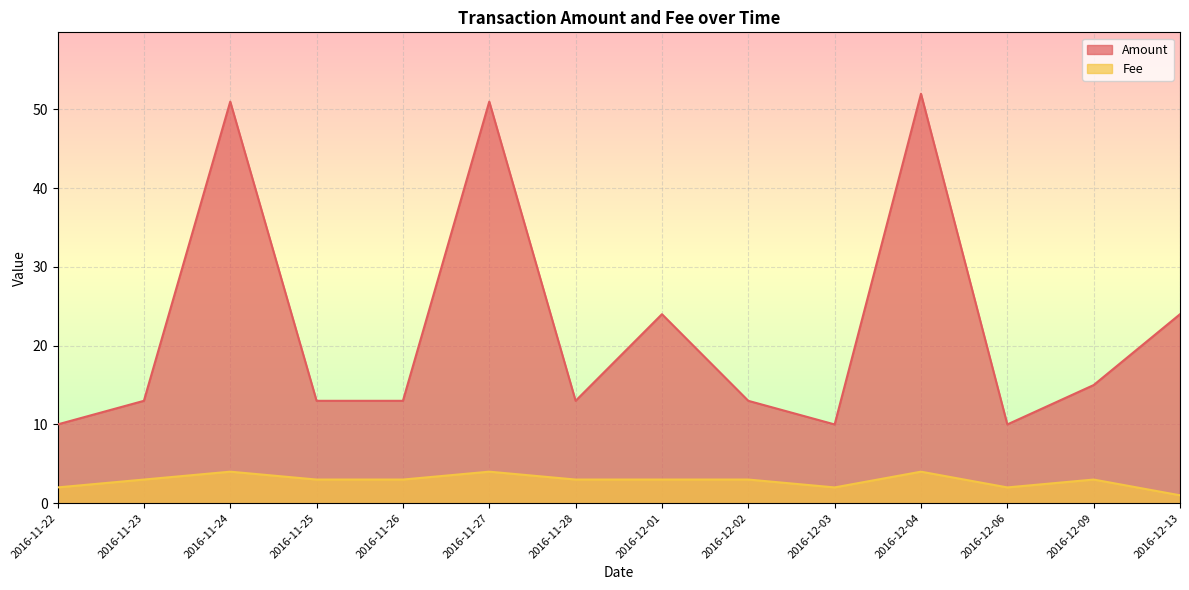

Which series has the largest total across all categories?

Amount